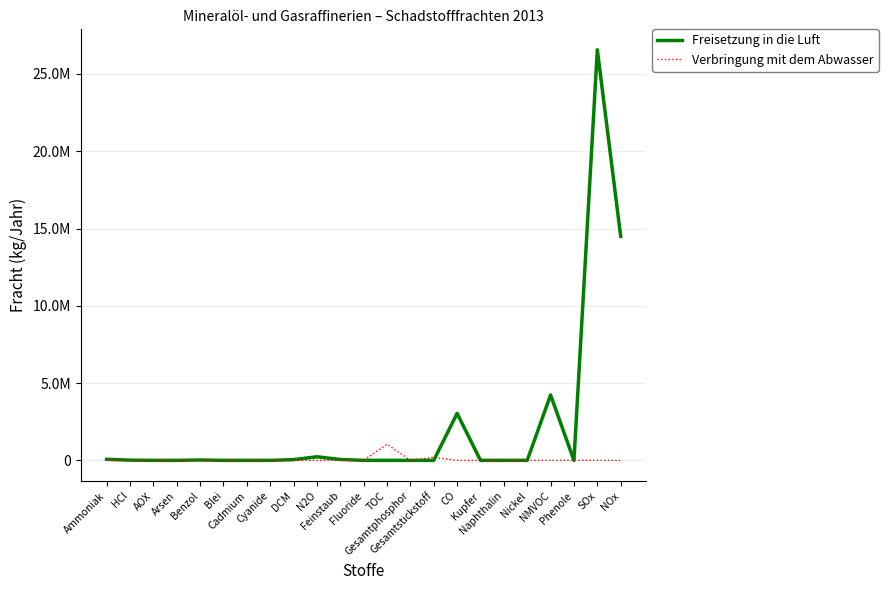

Is it true that Freisetzung in die Luft equals 8682 at Benzol?

False